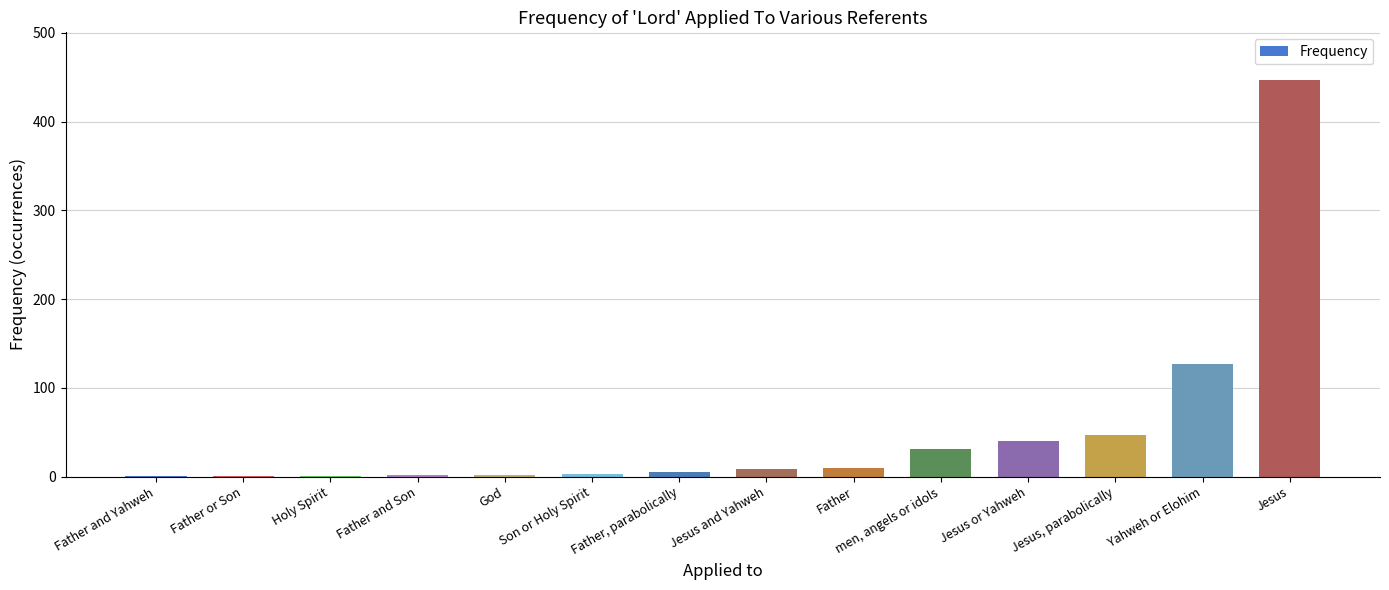

Where is the data nearest to the value 224?

Yahweh or Elohim